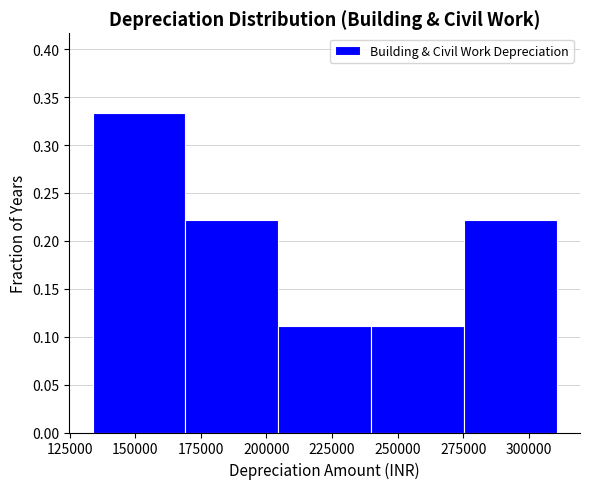

Reading left to right, transcribe this chart: for each bar, give the range it covers on the x-axis and its height. Neither the bar edges nor the heights are printed on the chart, so give them approximately, as read against the axes.

135000 to 170000: 0.335
170000 to 205000: 0.220
205000 to 240000: 0.110
240000 to 275000: 0.110
275000 to 310000: 0.220